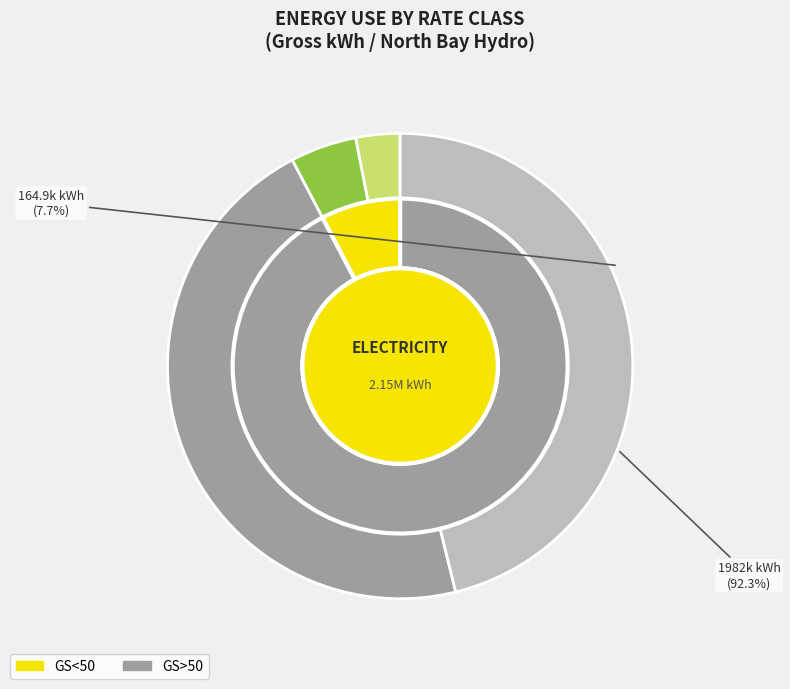

Do GS<50 and GS>50 together represent more than half of the pie?

Yes